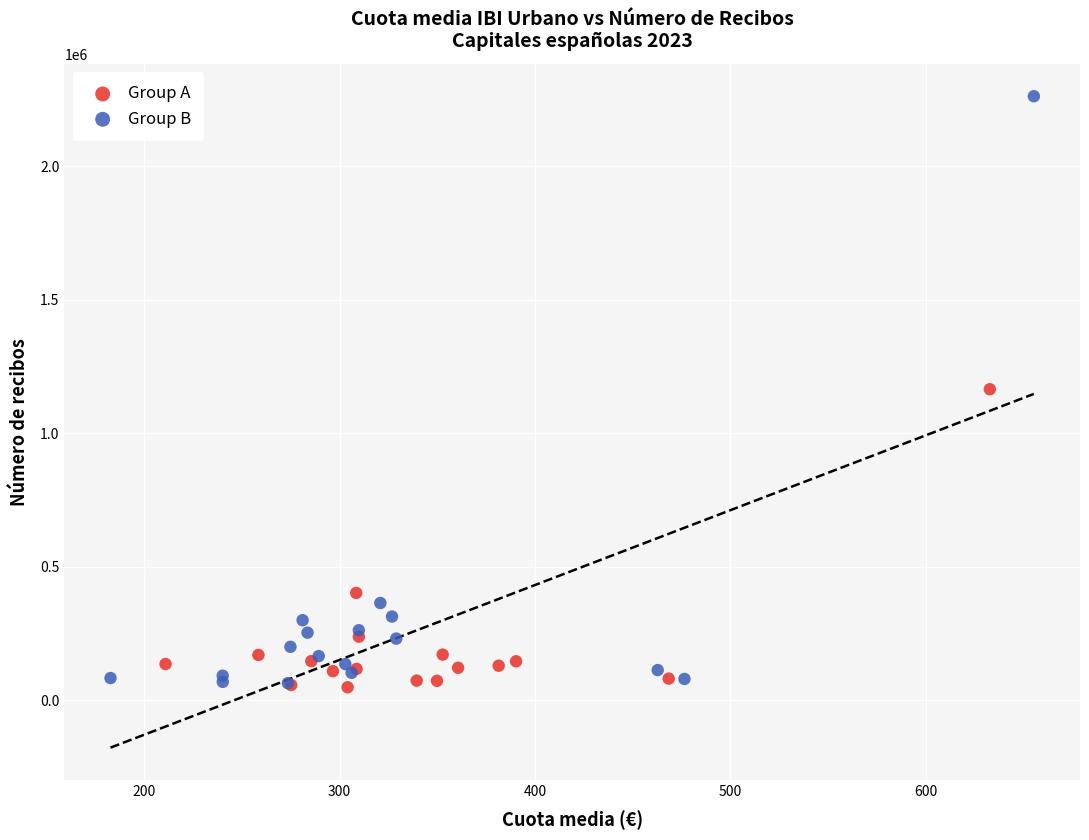

Which series has the widest spread of Y values?

Group B